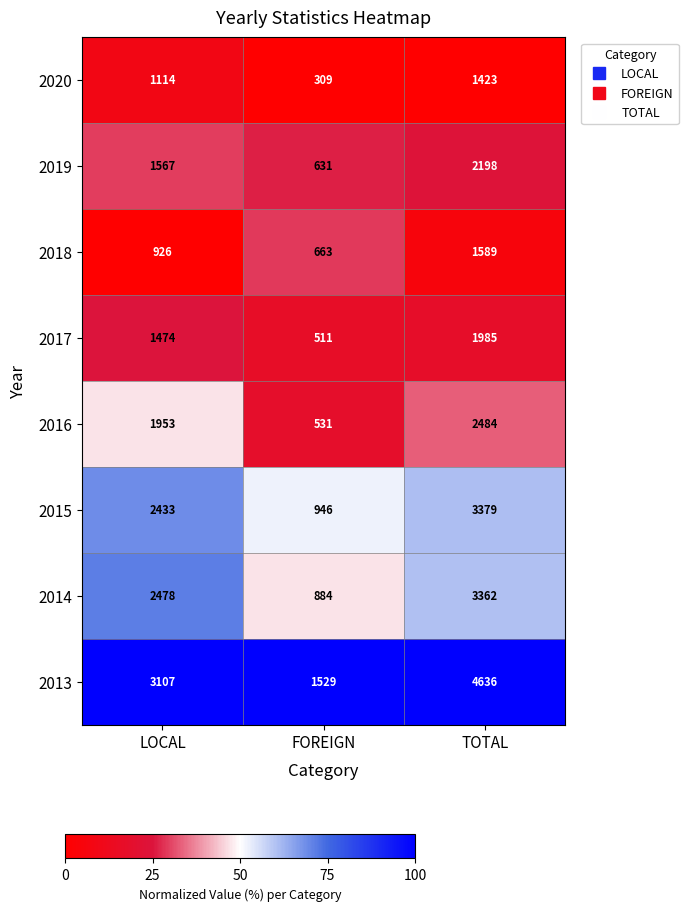

What is the smallest value displayed?

309